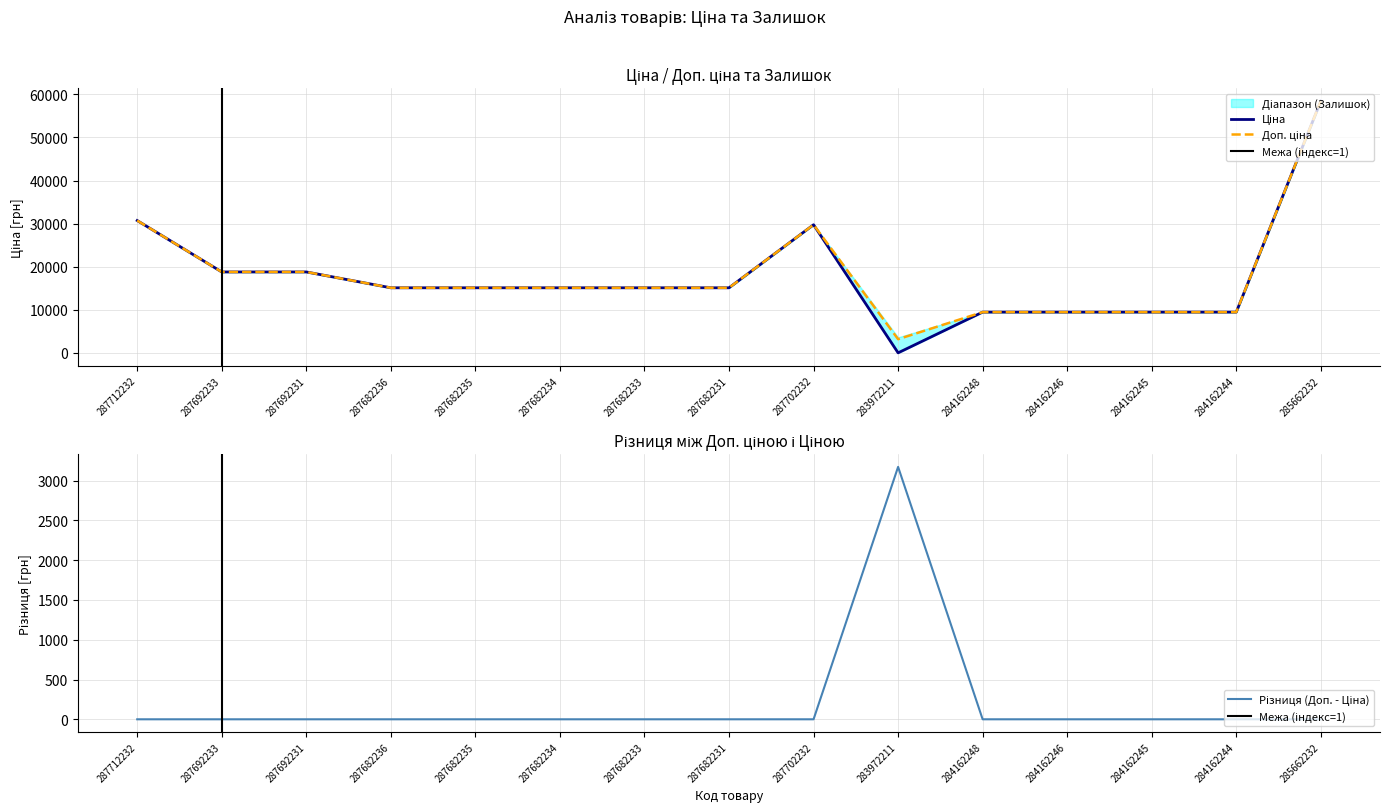

Reading left to right, what are all the values shown in this chart?

Ціна: 30717.1	18796.8	18796.8	15120.0	15120.0	15120.0	15120.0	15120.0	29747.2	32.0	9480.1	9480.1	9480.1	9480.1	58426.5
Доп. ціна: 30717.1	18796.8	18796.8	15120.0	15120.0	15120.0	15120.0	15120.0	29747.2	3205.0	9480.1	9480.1	9480.1	9480.1	58426.5
Залишок: 0.0	0.0	0.0	0.0	0.0	0.0	0.0	0.0	0.0	3172.9	0.0	0.0	0.0	0.0	0.0